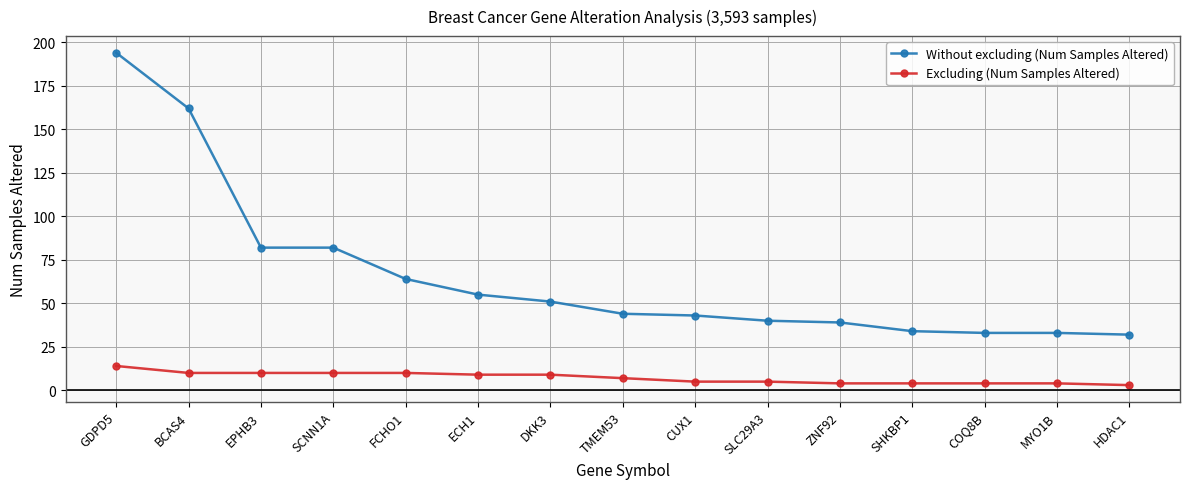

Where does the Without excluding (Num Samples Altered) series first go above 44?

GDPD5